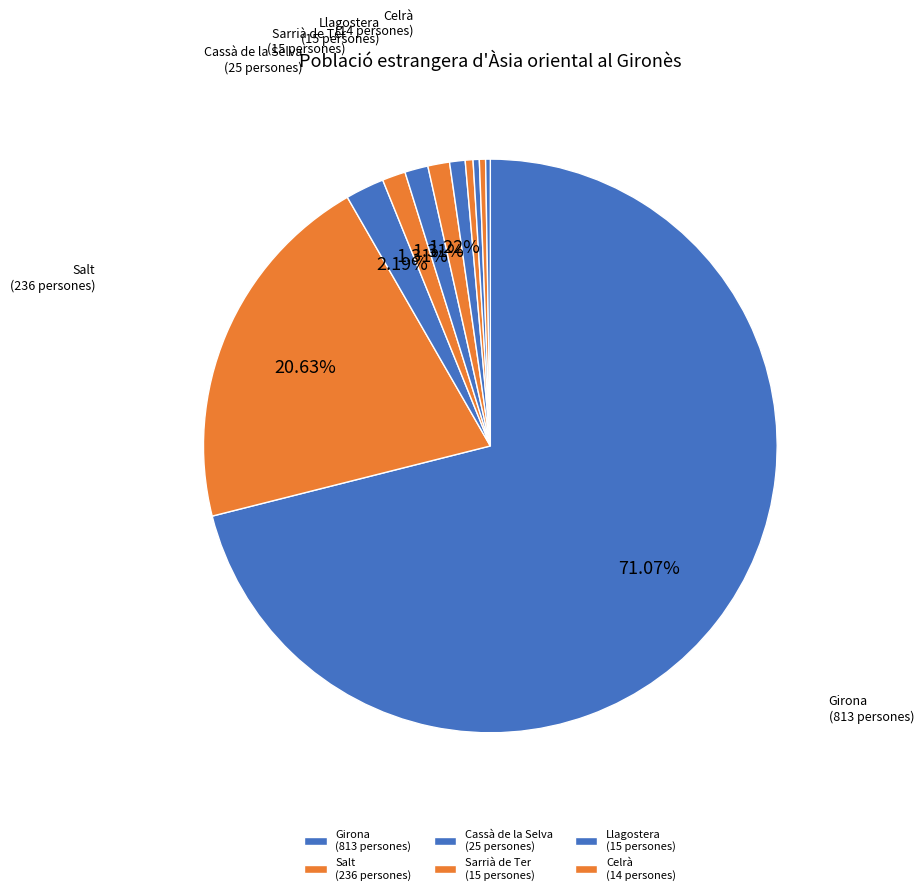

Which category has the biggest portion of the pie?

Girona